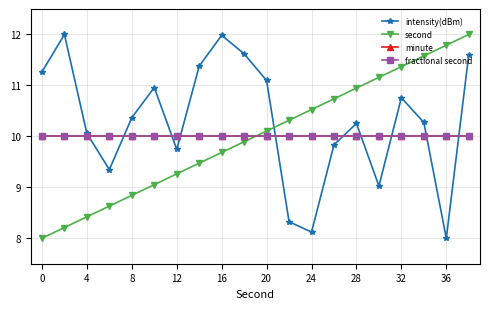

Does the chart have visible grid lines?

Yes